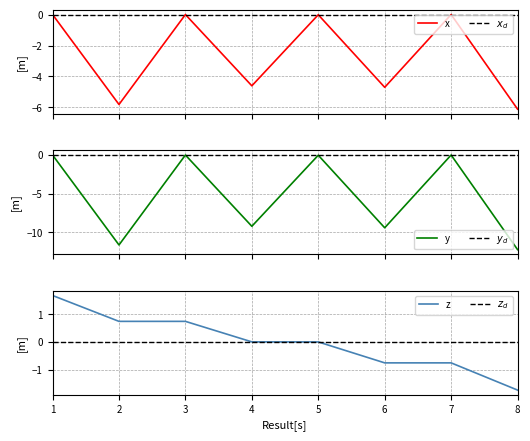

At which label does z first exceed 0?

1